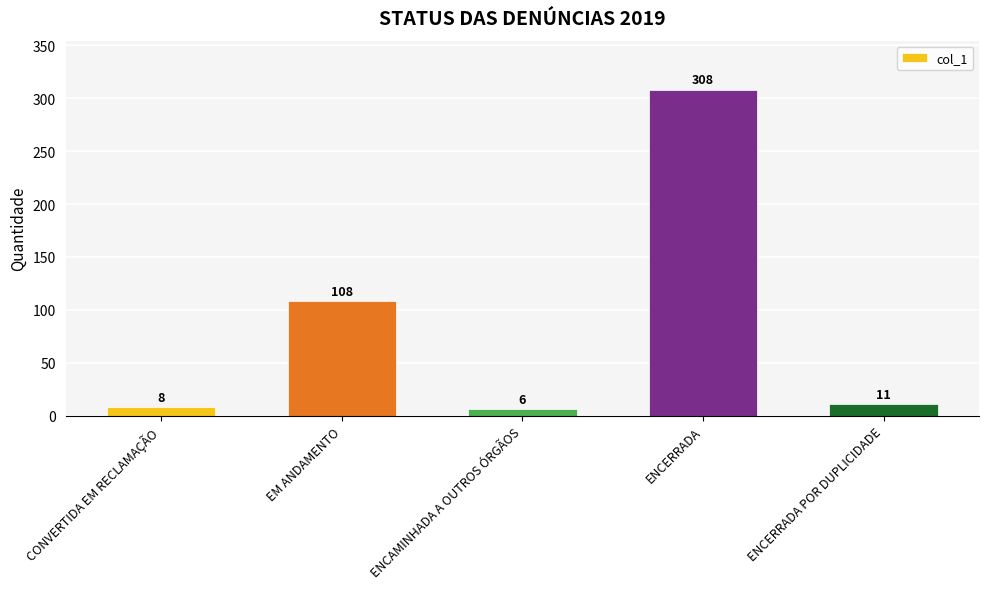

How many data points are less than 11?

2